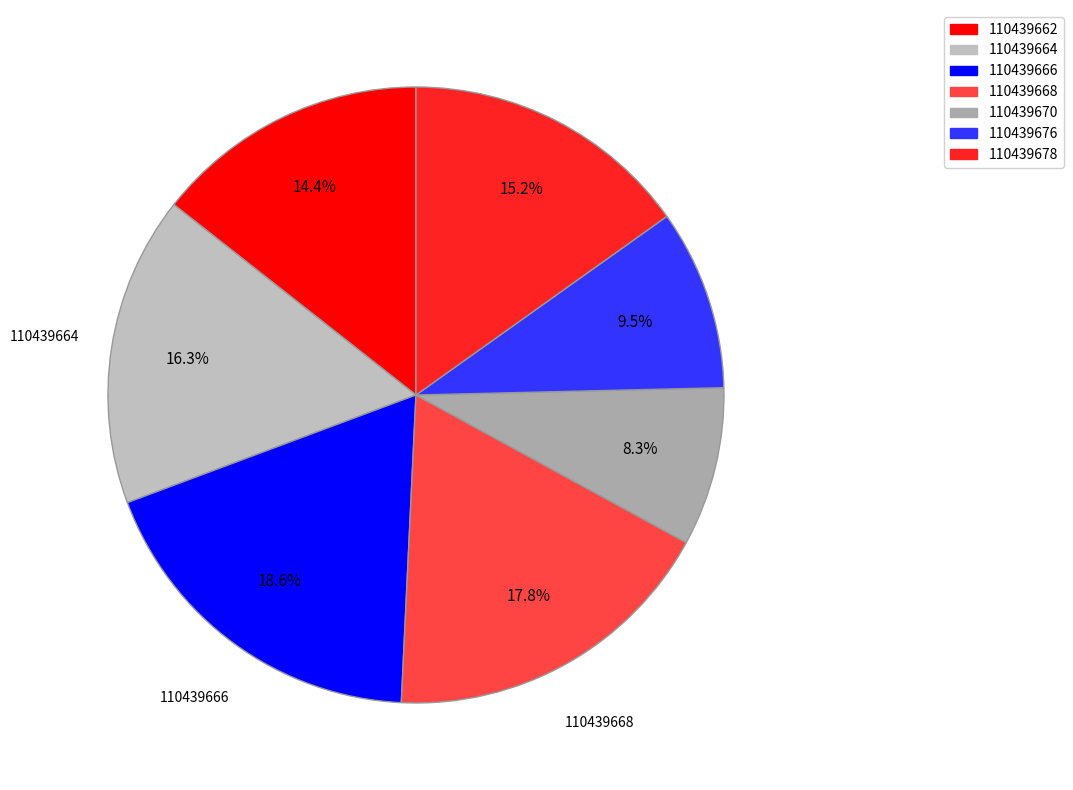

To the nearest percent, what is the combined percentage of 110439678 and 110439670?

23%